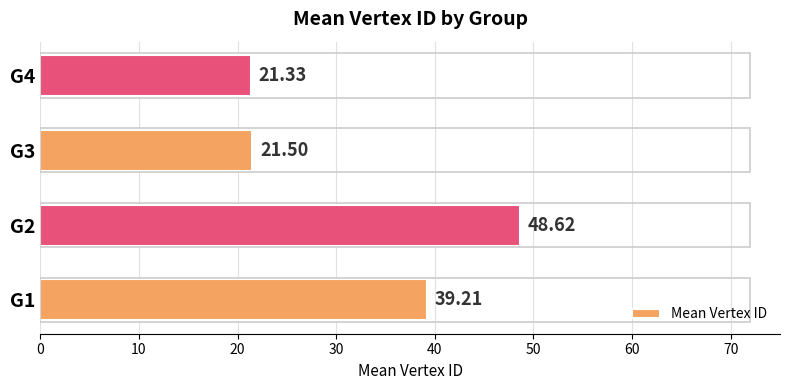

What is the difference between the maximum and minimum values?

27.3